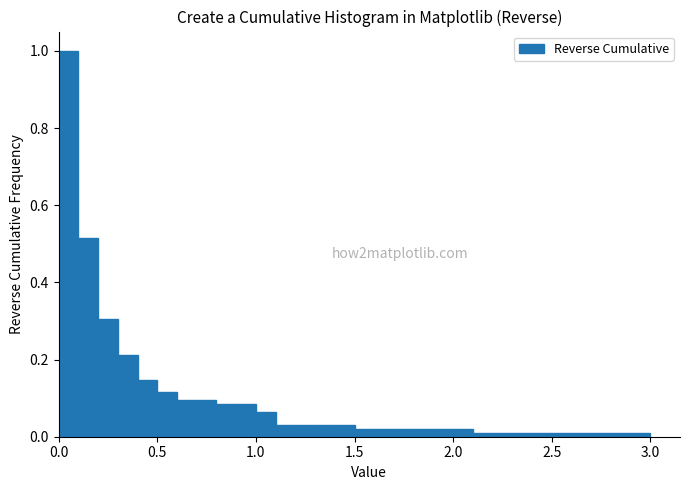

Read against the x-axis, roughly where is the centre of the tallest bar?

0.05